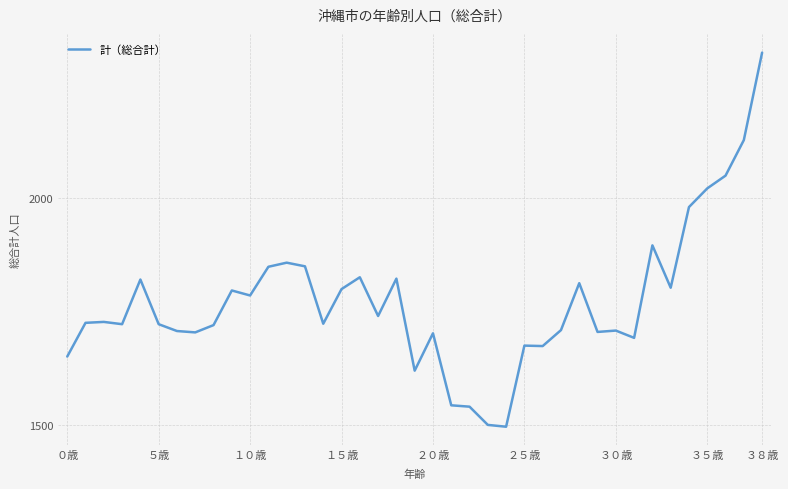

What is the minimum value shown in the chart?

1497